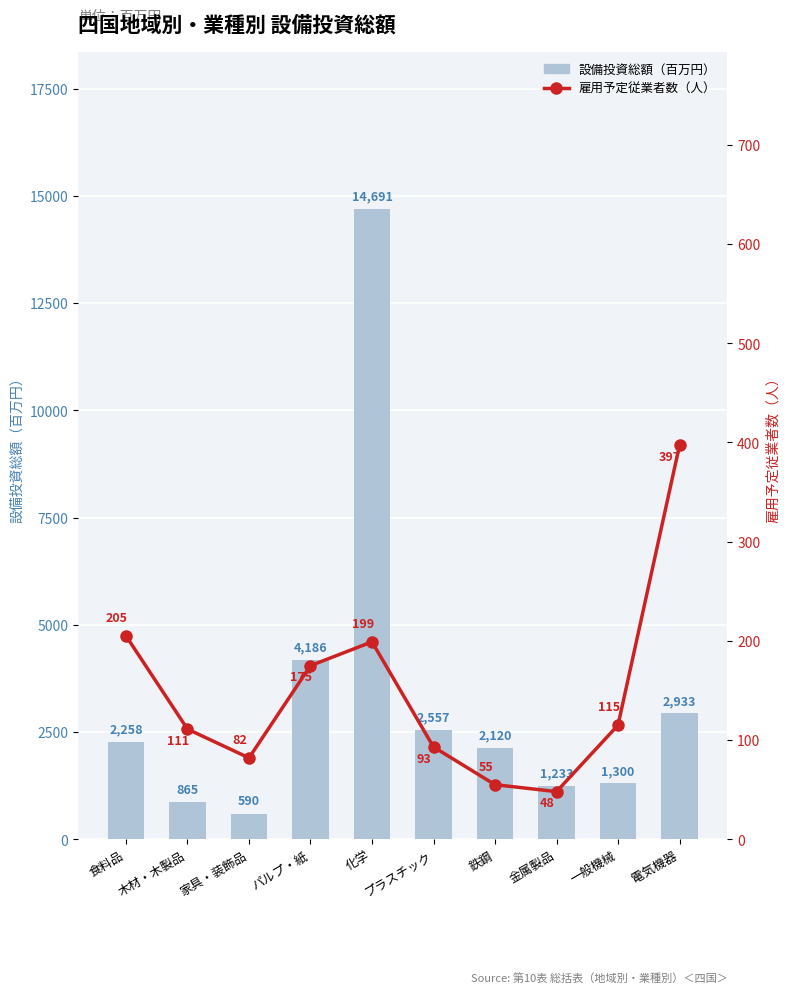

What is the difference between the 設備投資総額（百万円） values at 一般機械 and 木材・木製品?

435